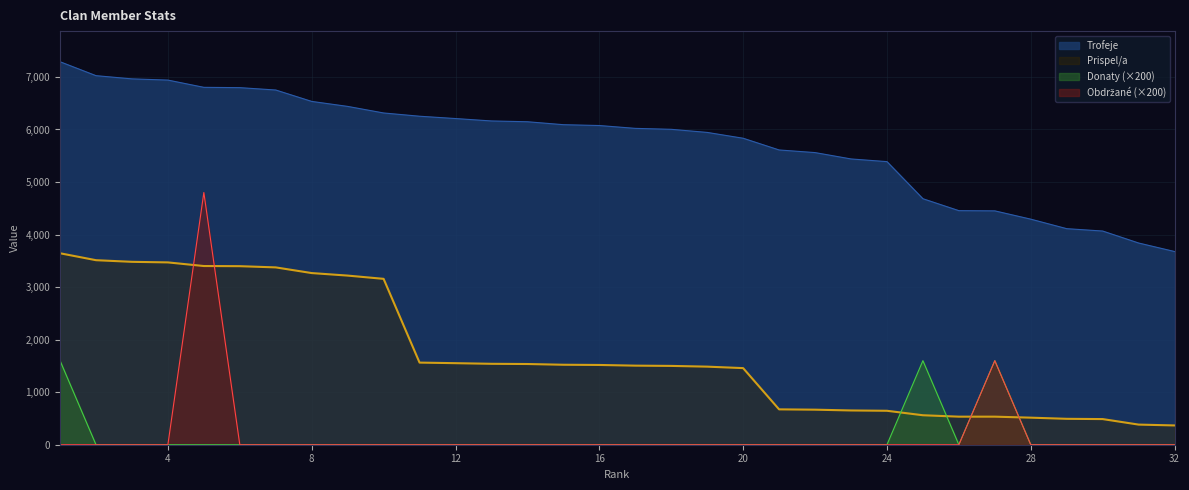

Count the number of data series in this chart.

4